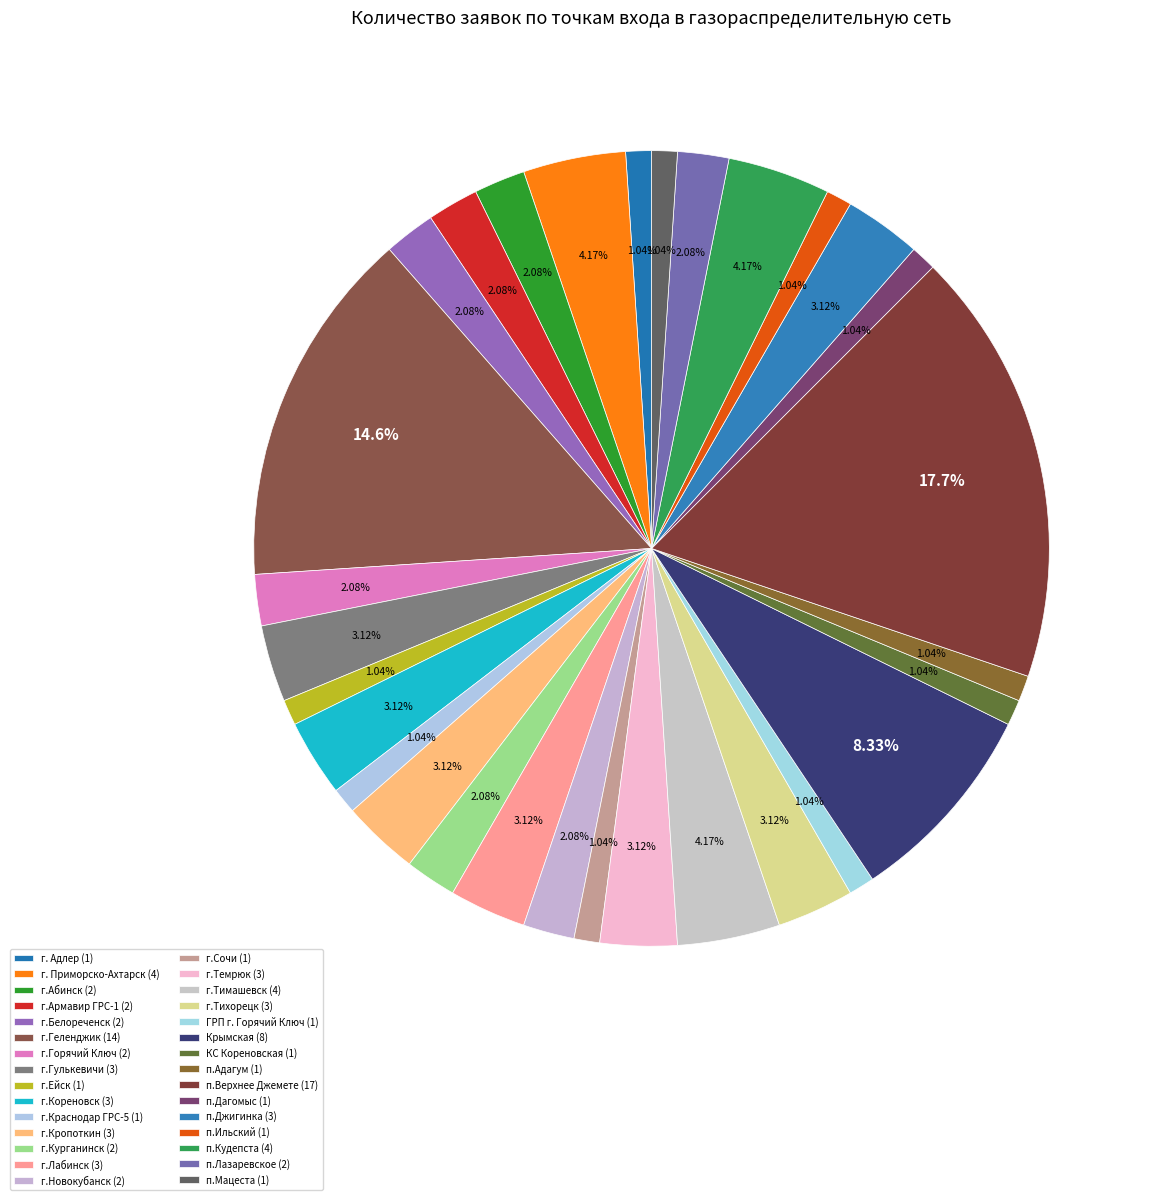

How much of the chart is everything except г. Адлер?

99.0%